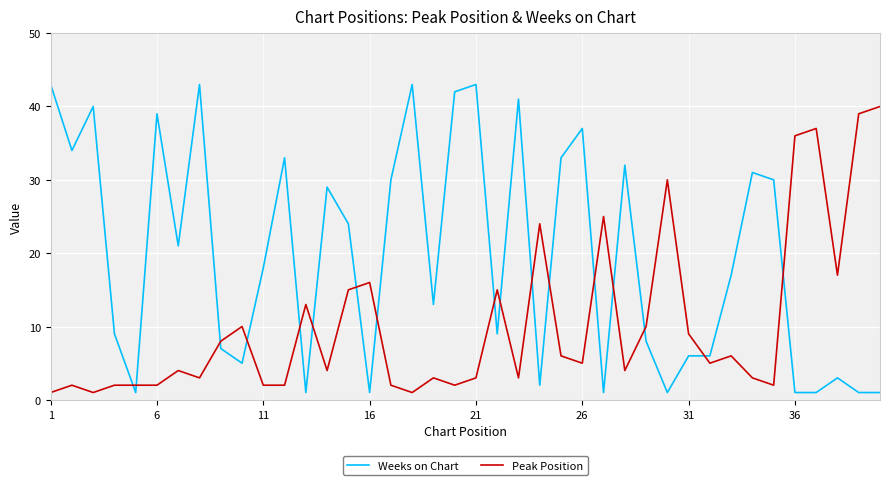

Rank the series by their average value, from lowest to highest.

Peak Position, Weeks on Chart